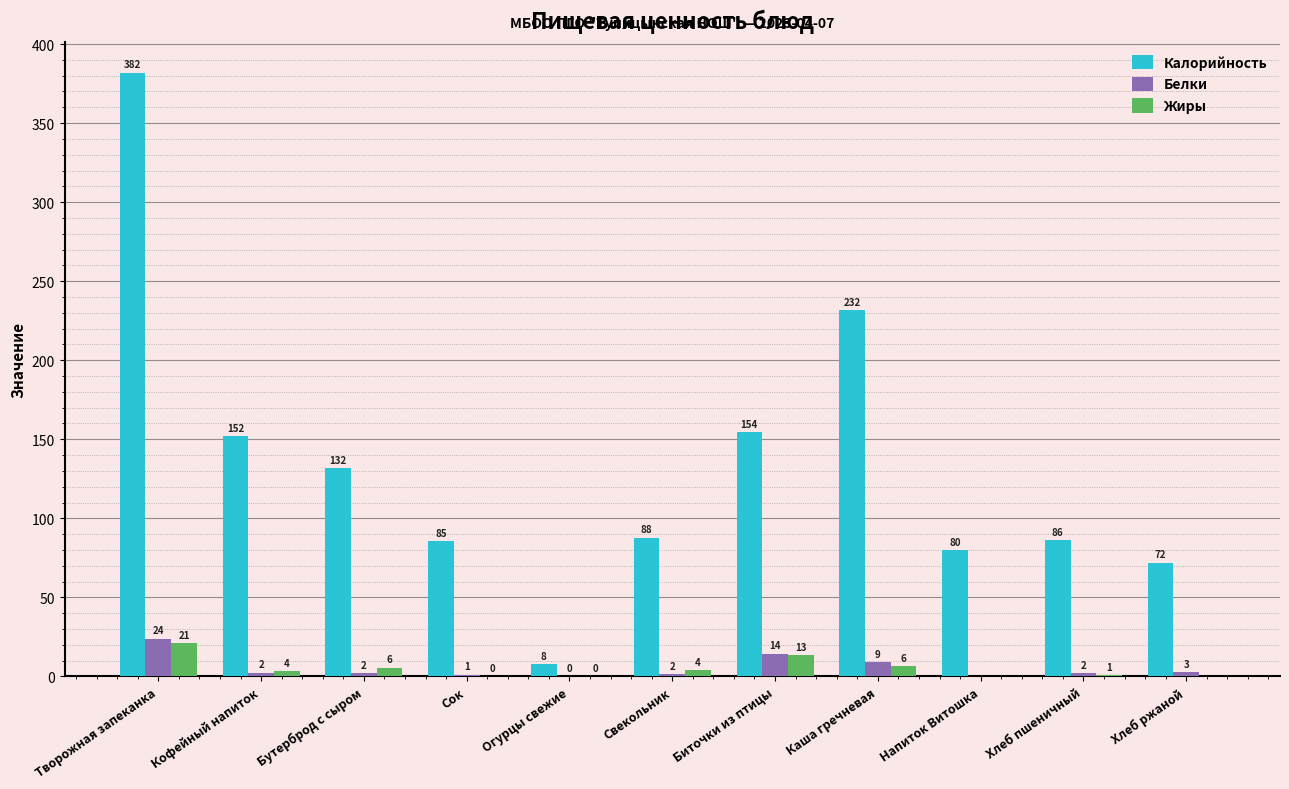

Is the value of Жиры at Творожная запеканка greater than the value of Калорийность at Биточки из птицы?

No